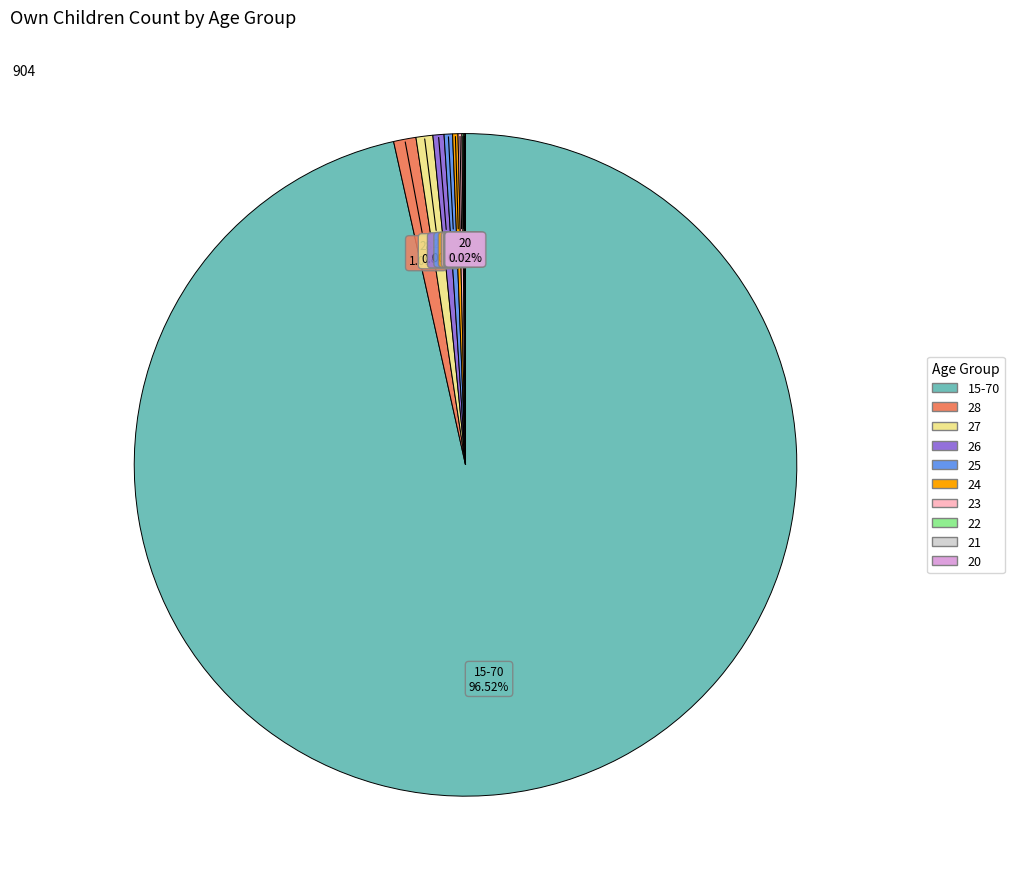

What is the largest slice in the pie chart?

15-70